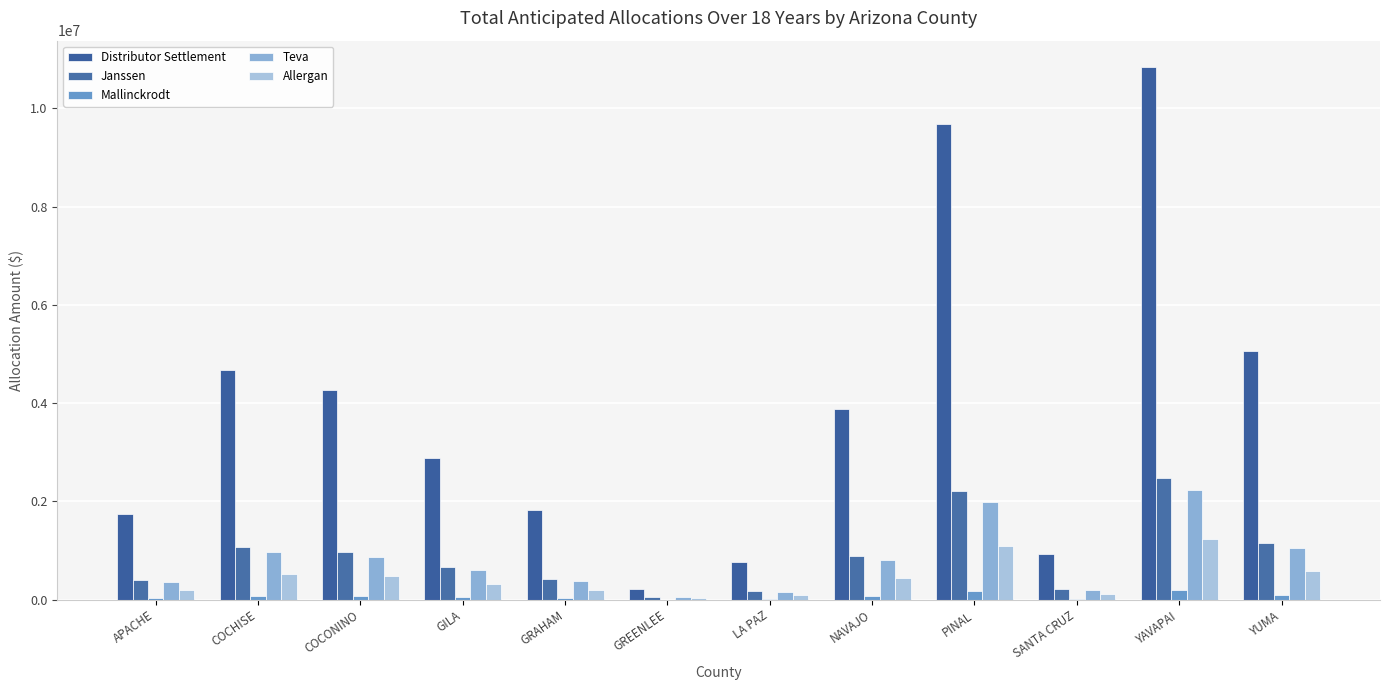

Count the number of data series in this chart.

5